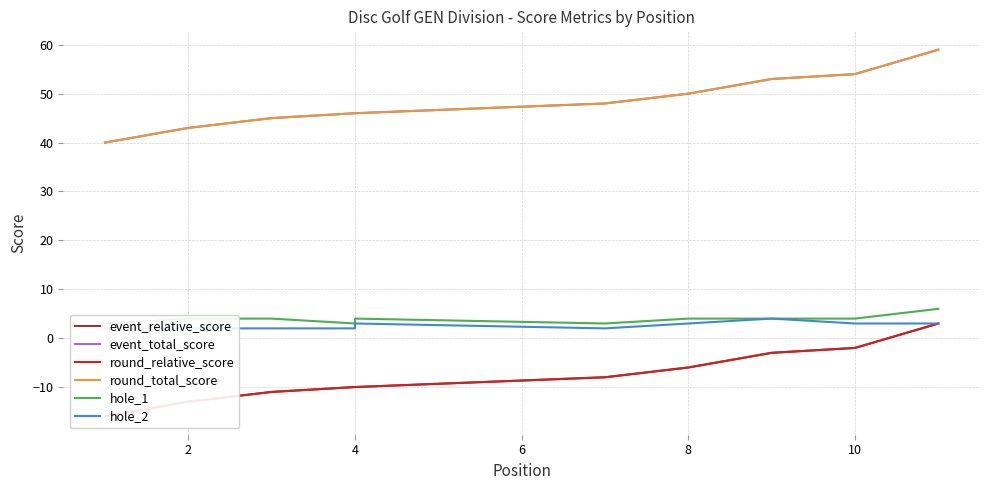

What is the difference between the highest and lowest values at 8?

56